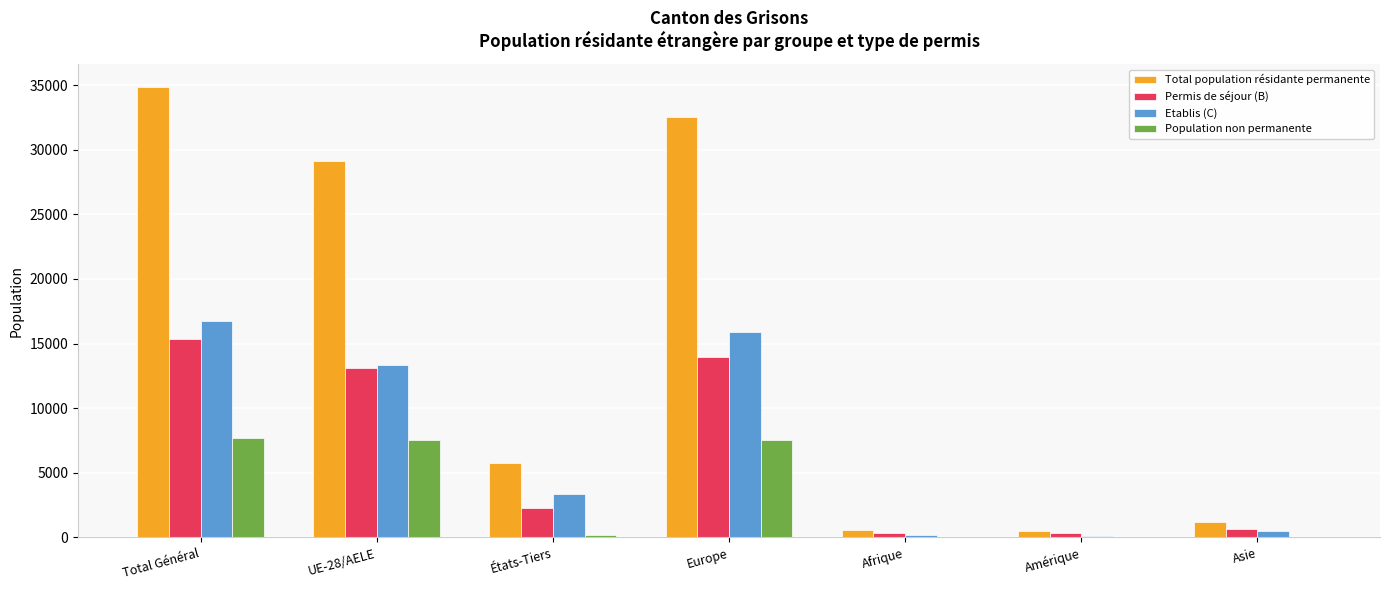

At which label does Permis de séjour (B) first exceed 2294?

Total Général